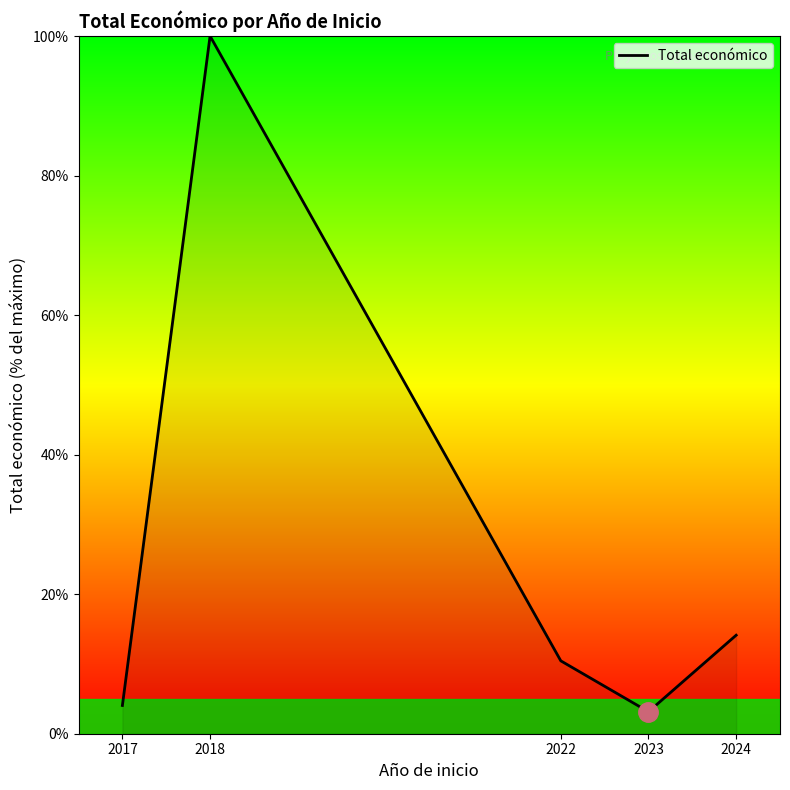

True or false: there are more than 0 points higher than both neighbors.

True